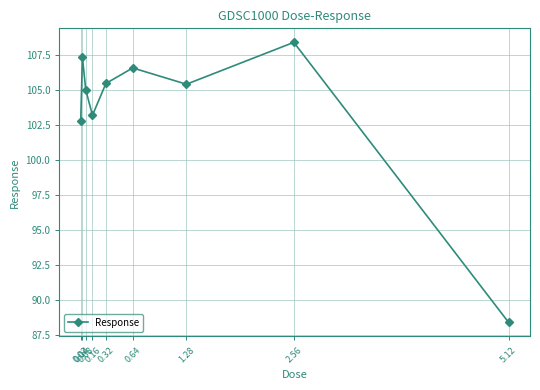

What is the minimum value shown in the chart?

88.4